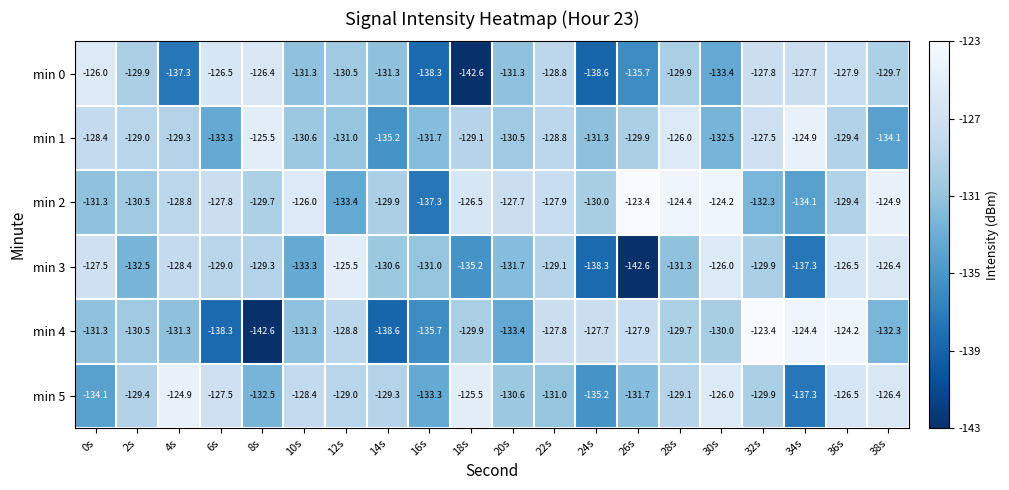

Which series has the largest total across all categories?

min 2